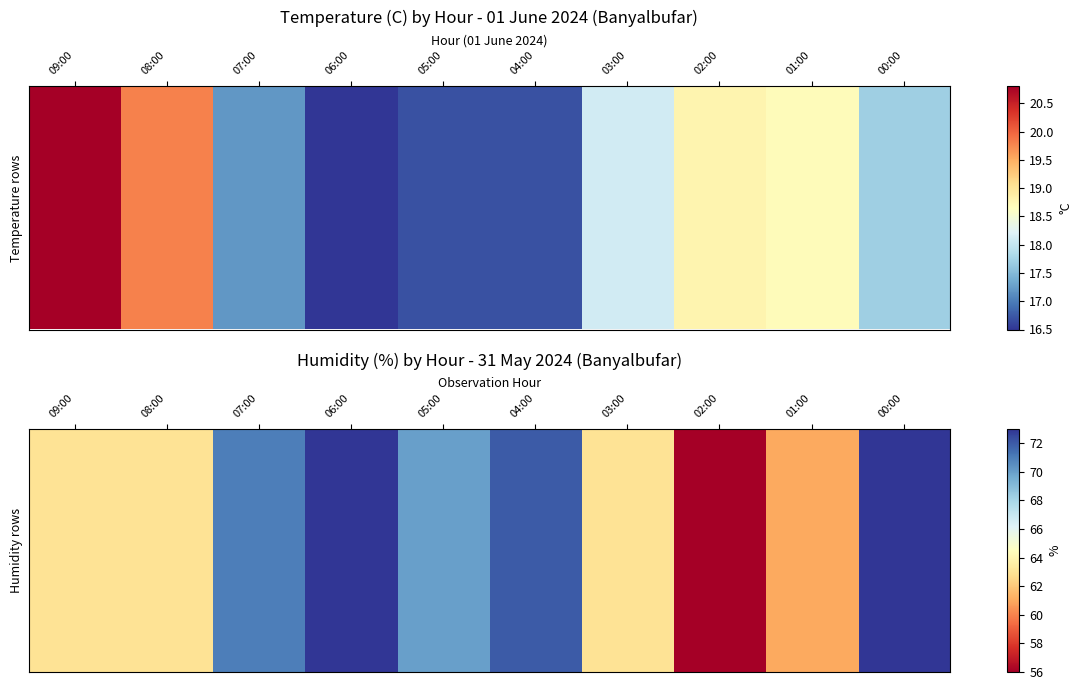

What is the maximum value shown in the chart?

73